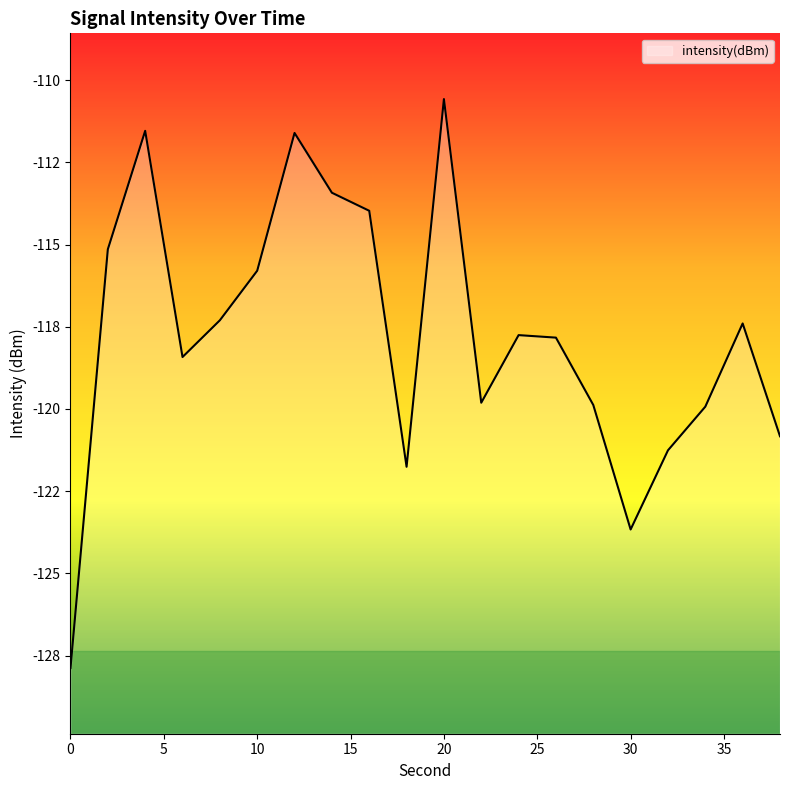

How many values exceed -117?

7